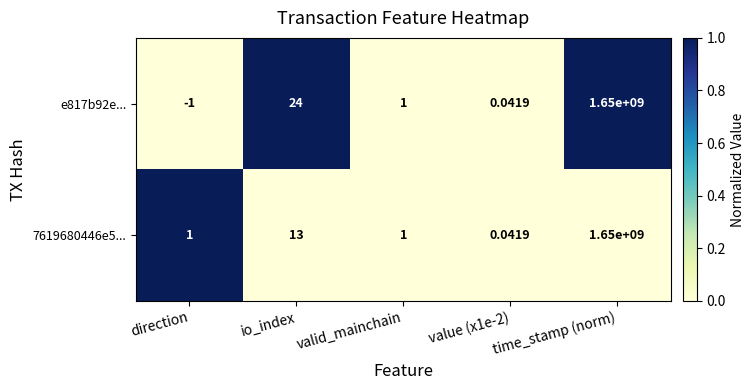

Where does the e817b92e... series first go above 1?

io_index